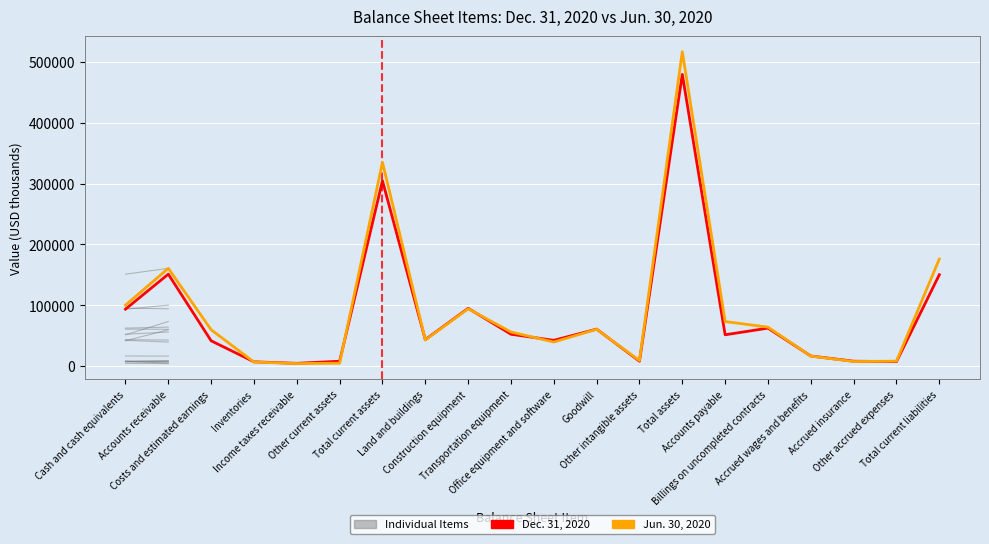

What is the greatest value displayed?

517310